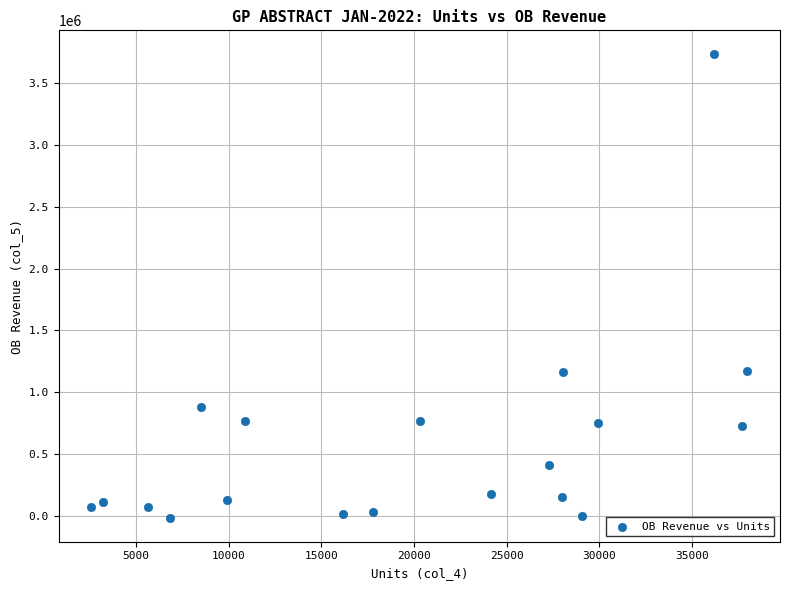

What is the range of Y values (max minus min)?

3756893.0